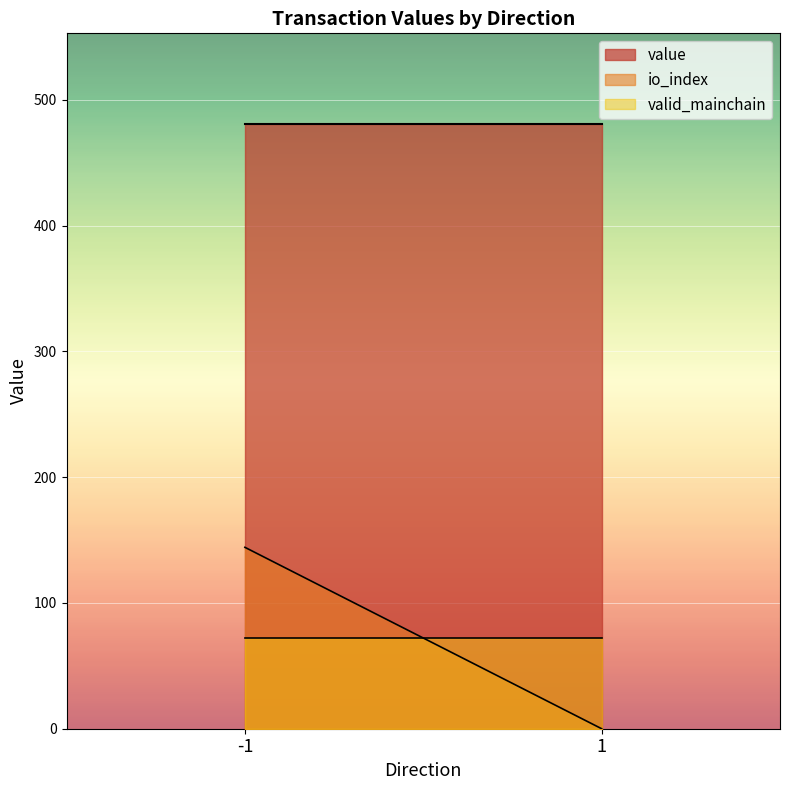

How many categories are shown in the chart?

2